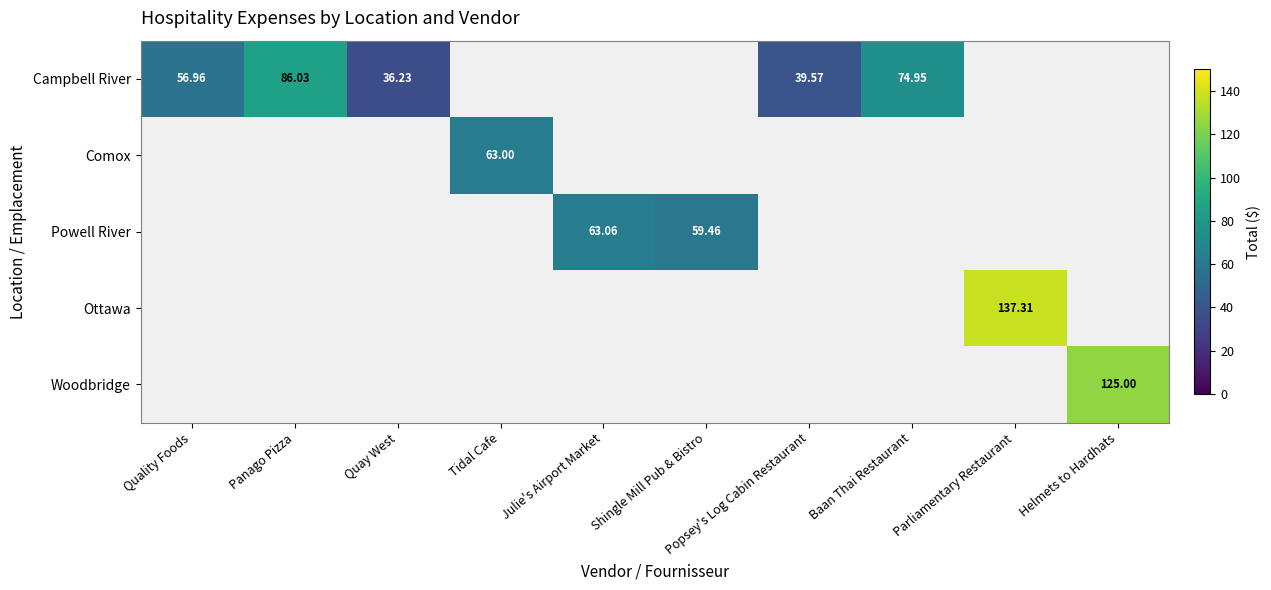

How many positive values does the Woodbridge series have?

1